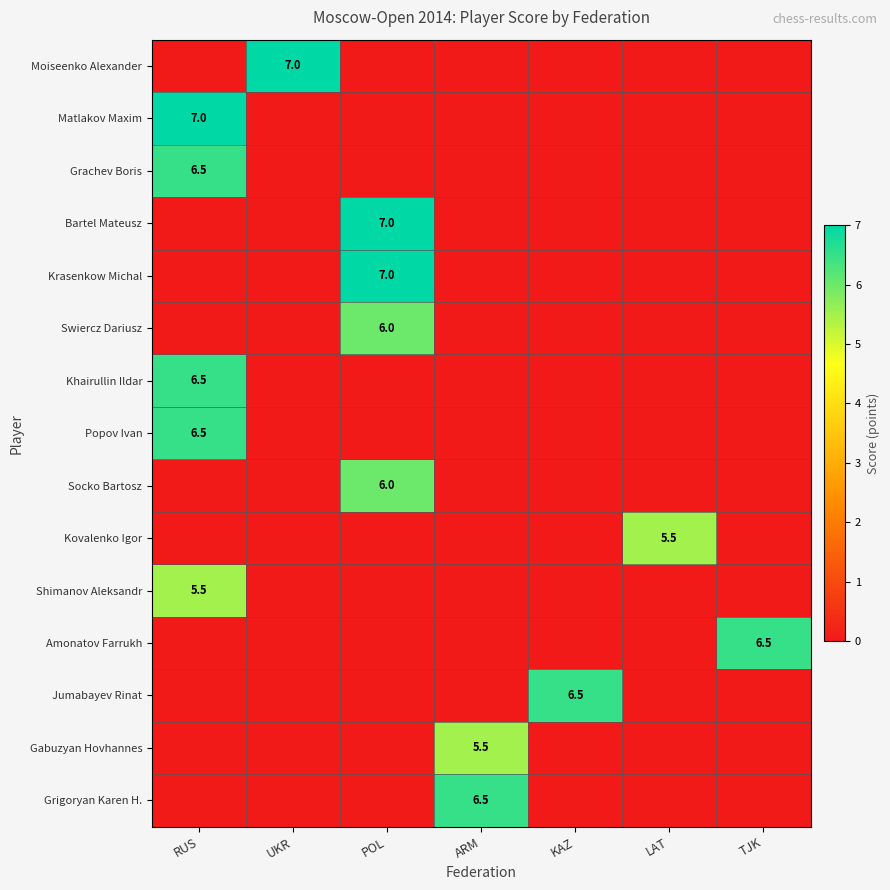

The Jumabayev Rinat series shows 2.2 at KAZ. True or false?

False